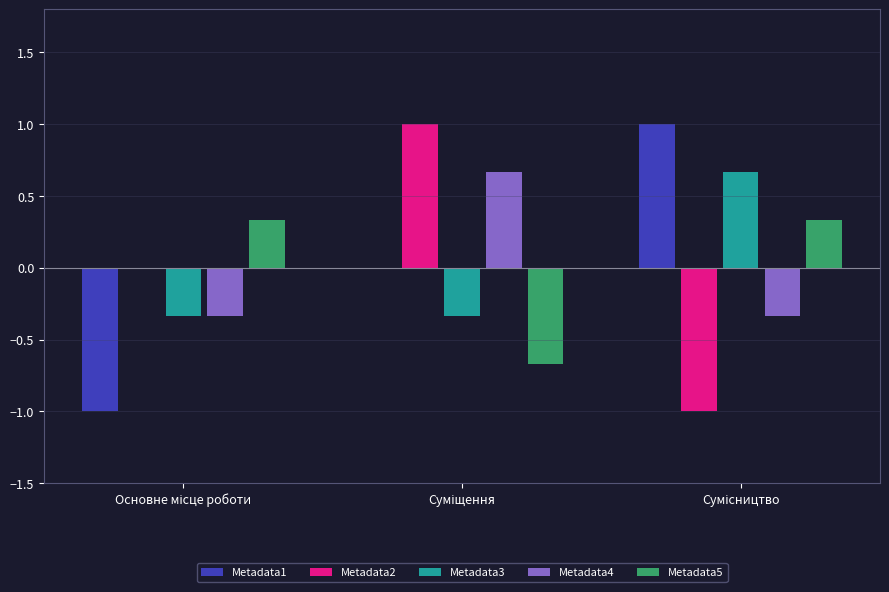

Is the value of Metadata2 at Сумісництво greater than the value of Metadata3 at Сумісництво?

No